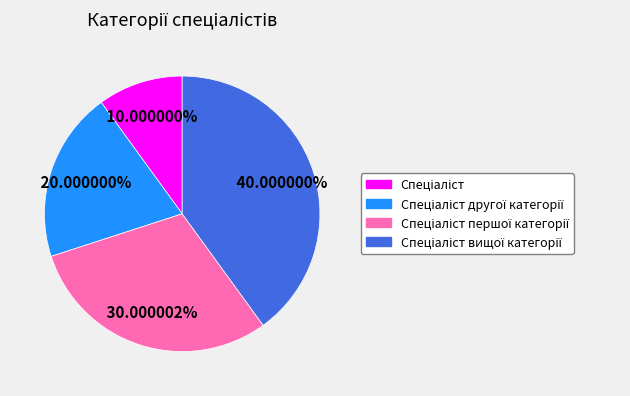

Is there any slice that represents more than half of the pie?

No